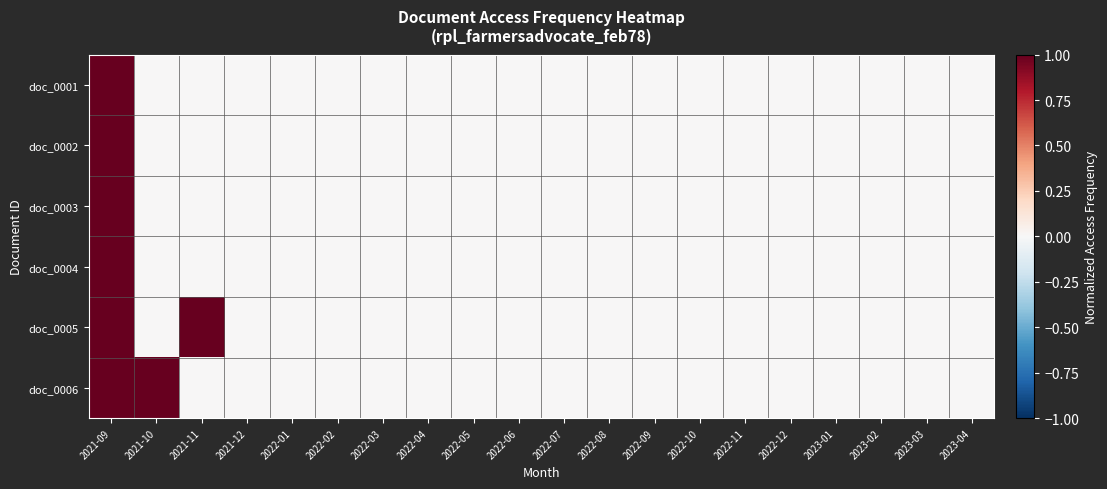

At 2023-04, list the series in order from smallest to largest.

doc_0001, doc_0002, doc_0003, doc_0004, doc_0005, doc_0006